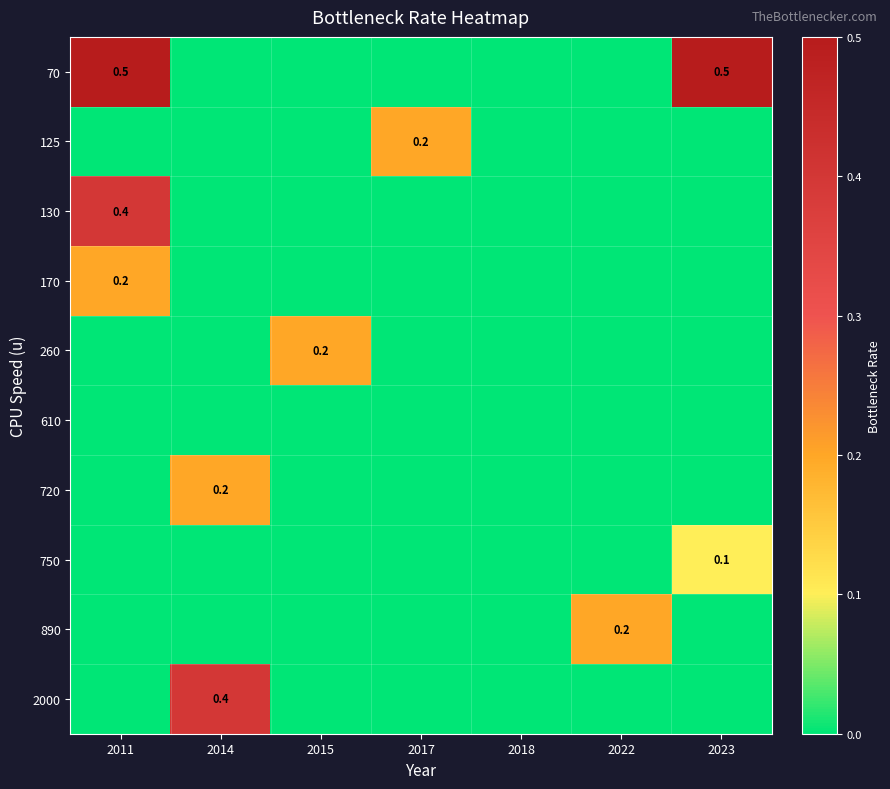

Which label corresponds to the smallest value in the chart?

2014